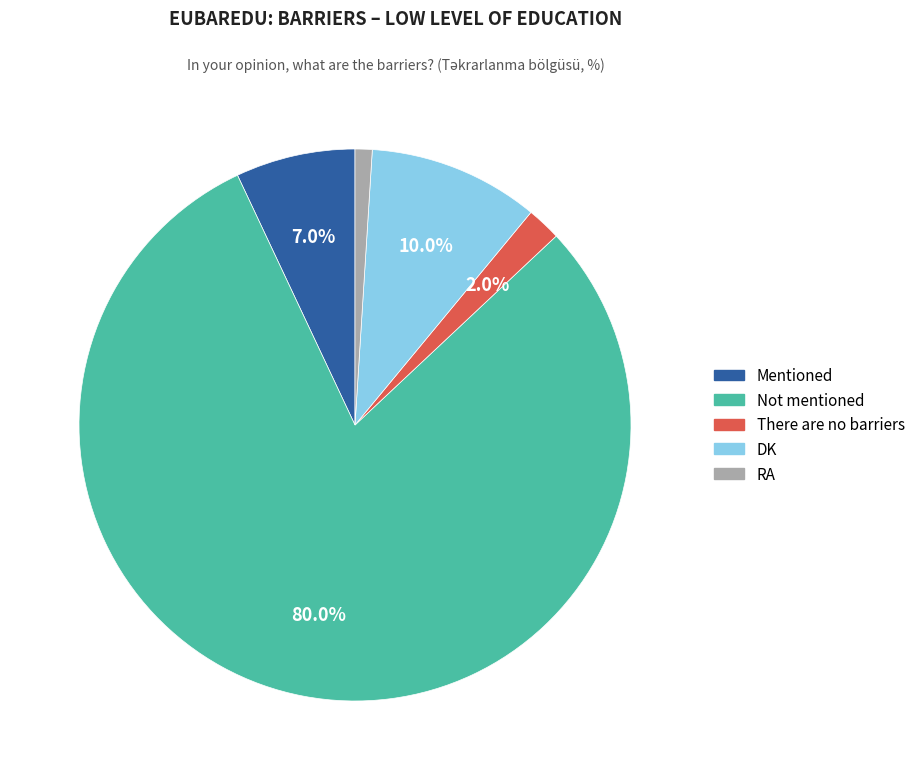

To the nearest percent, what is the difference between the Not mentioned and Mentioned slice percentages?

73%